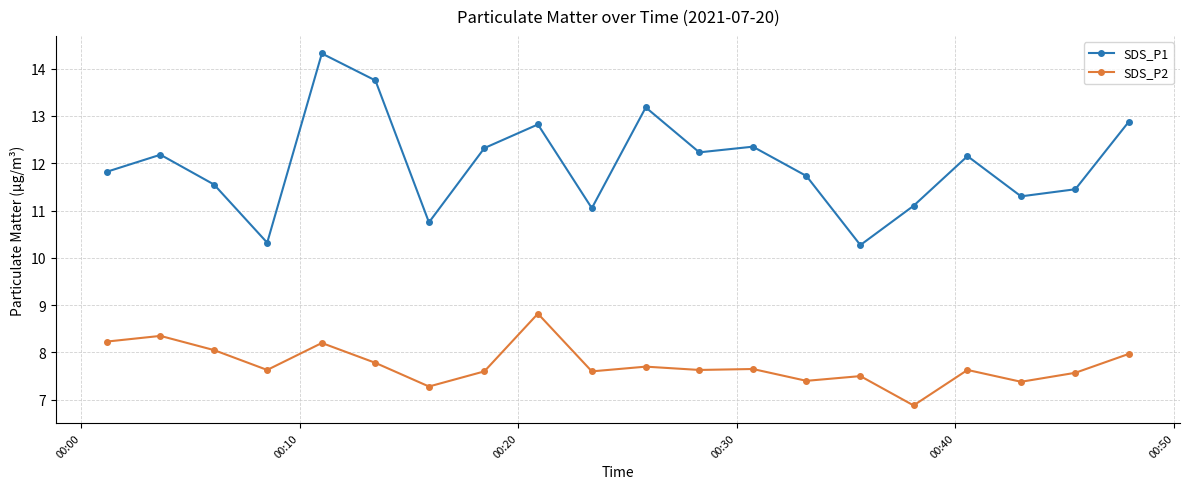

Does the chart display data point markers on the line(s)?

Yes